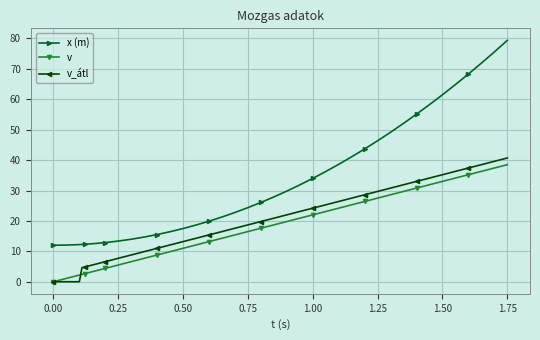

How many values in the x (m) series exceed 26?

20